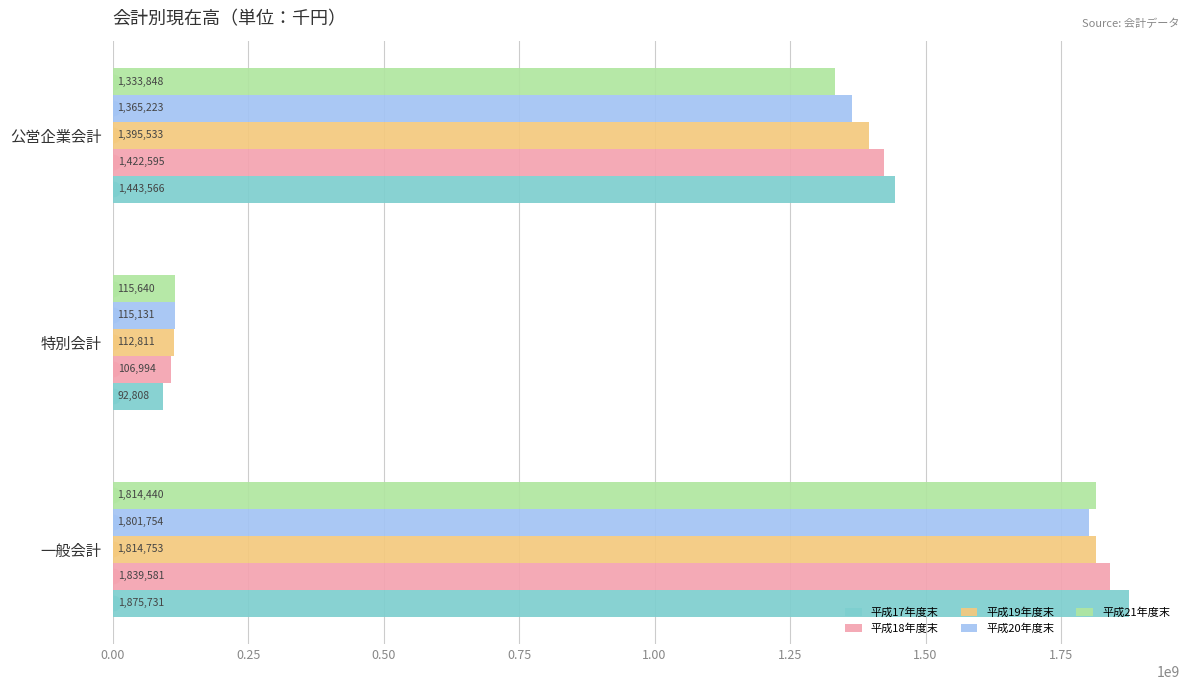

What are all the series names shown in the legend?

平成17年度末, 平成18年度末, 平成19年度末, 平成20年度末, 平成21年度末